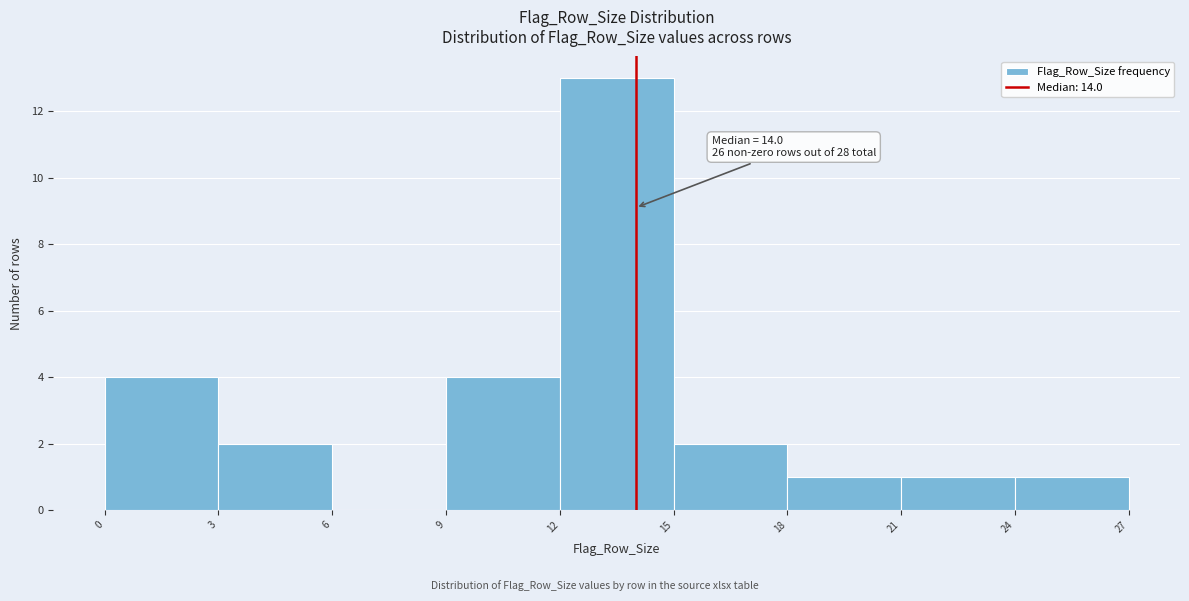

Over which range of the x-axis is the bar tallest?

12 to 15